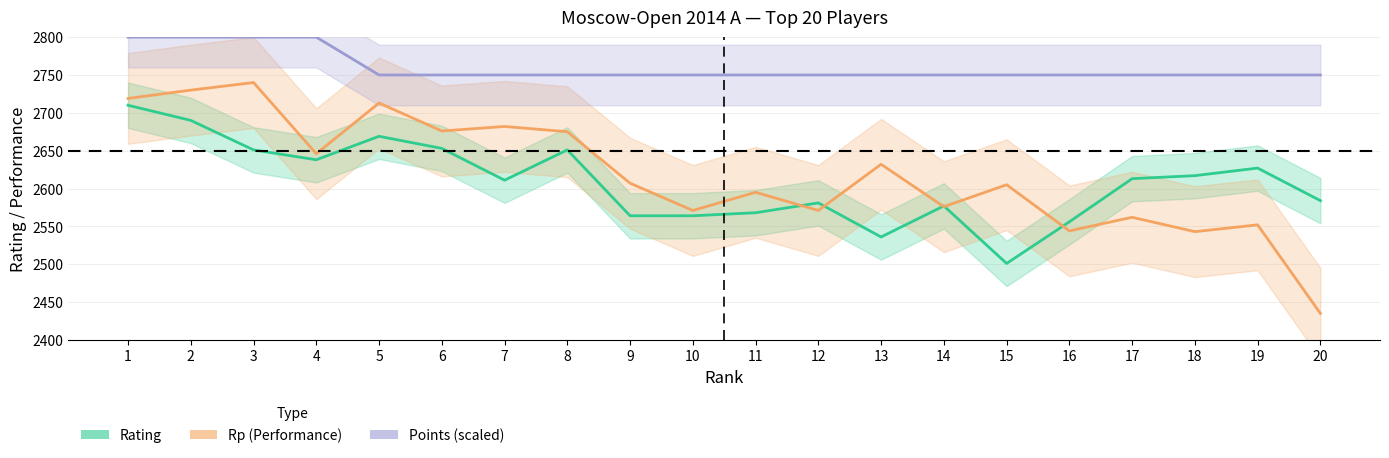

Where is the first local maximum for Rp (Performance)?

3